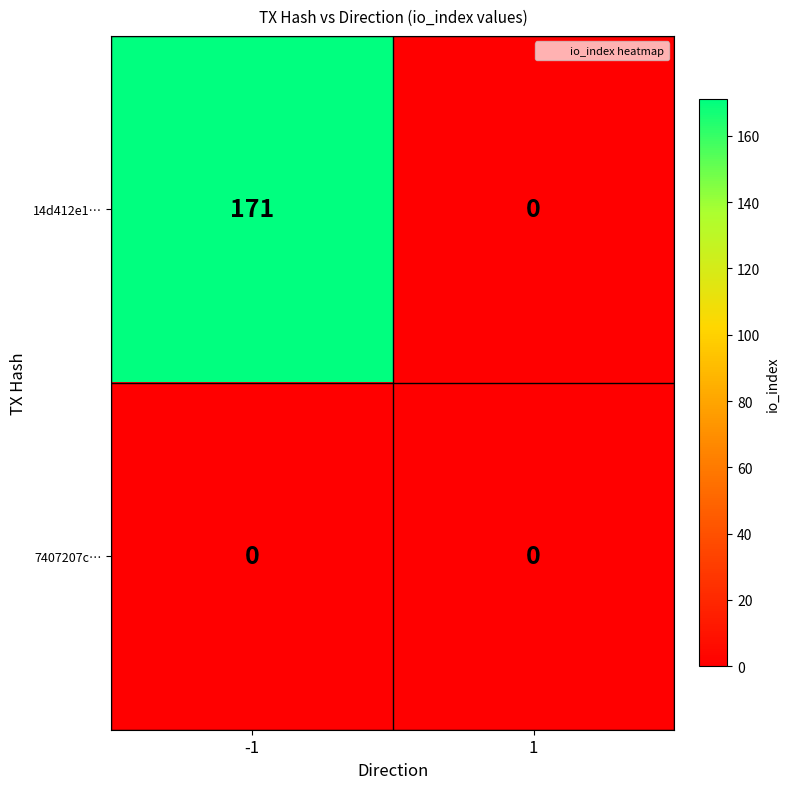

Reading left to right, transcribe all the data shown in this chart.

14d412e1…: 171	0
7407207c…: 0	0